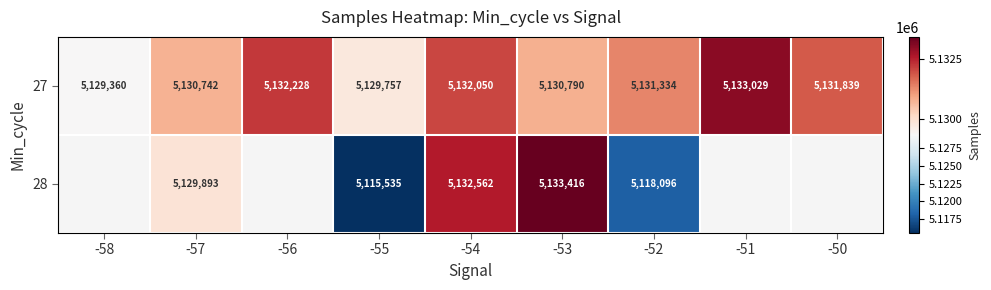

Which category has the lowest value across all series?

-55